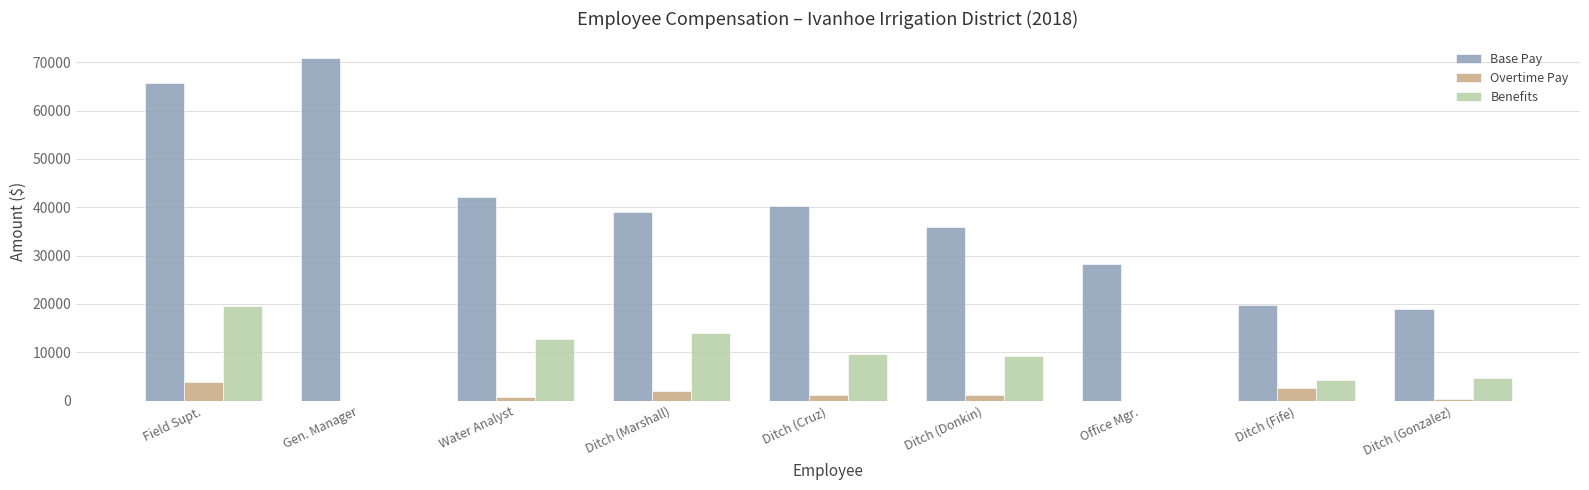

Which category has the highest value across all series?

Gen. Manager